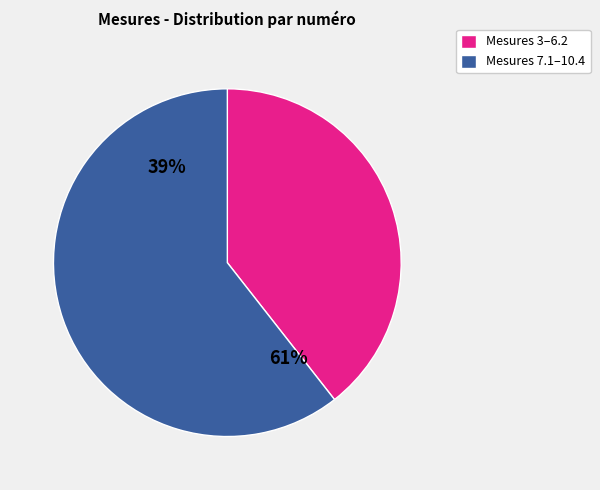

Which has a higher value, 5.3 or 7.7?

7.7